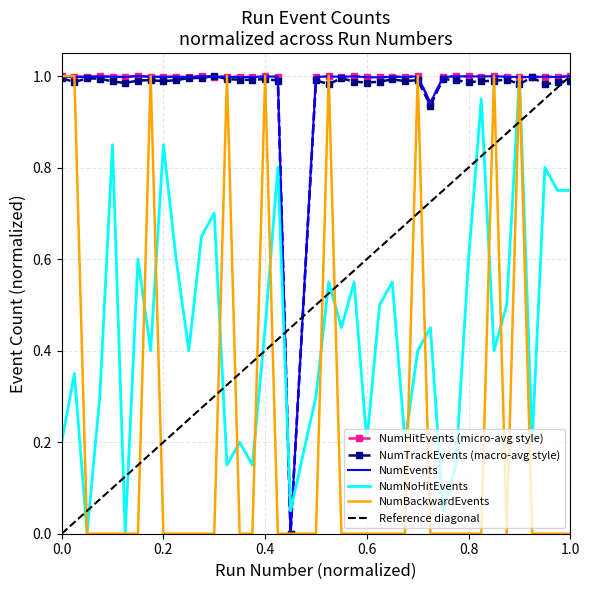

Which series has the largest range (max minus min)?

NumHitEvents